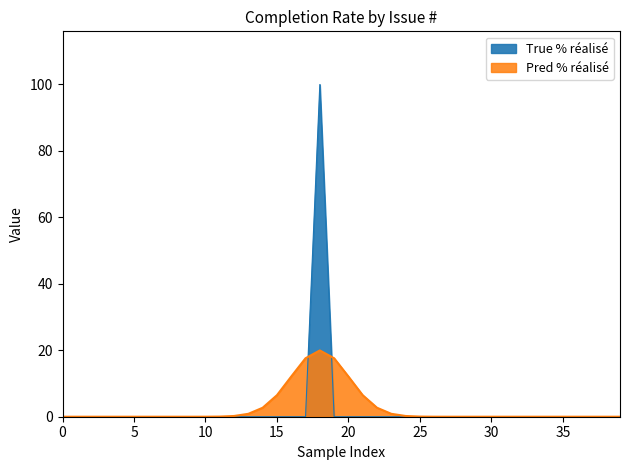

True or false: the data shows -35 at 16.

False